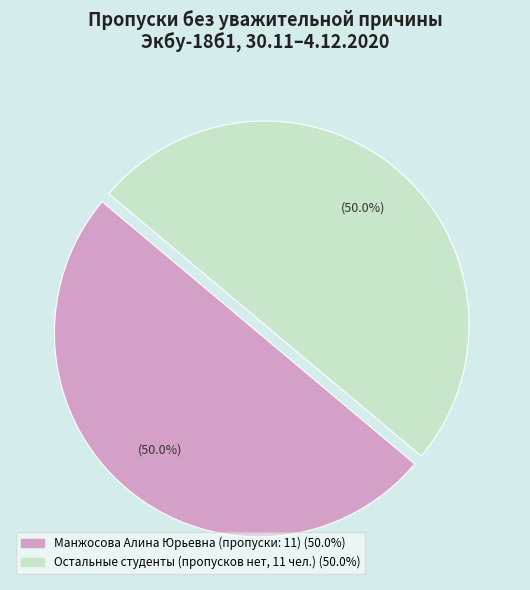

How many segments does this pie chart have?

2